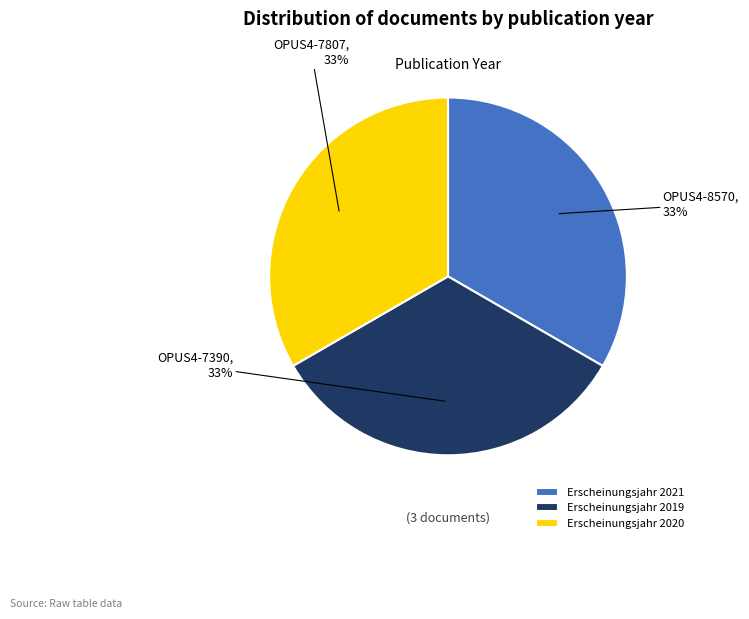

How many segments does this pie chart have?

3